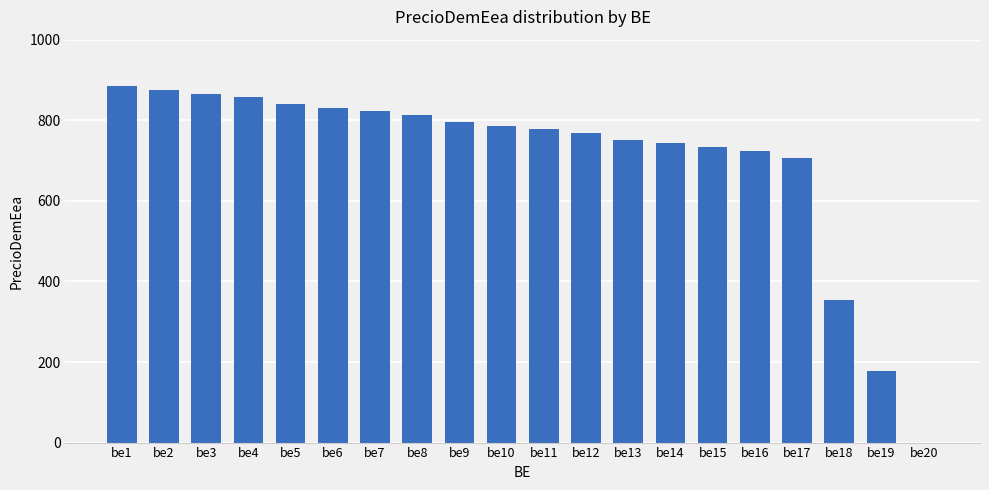

Between be12 and be8, which is larger?

be8